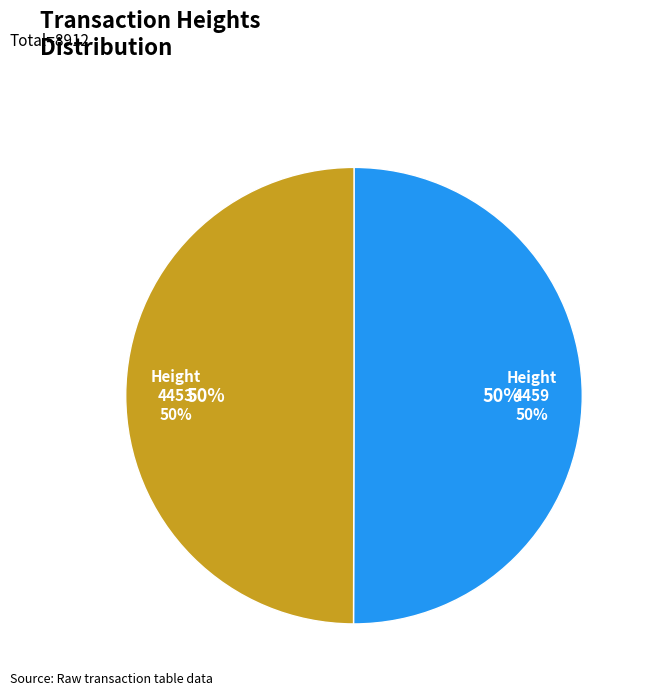

Between 4459 and 4453, which is larger?

4459